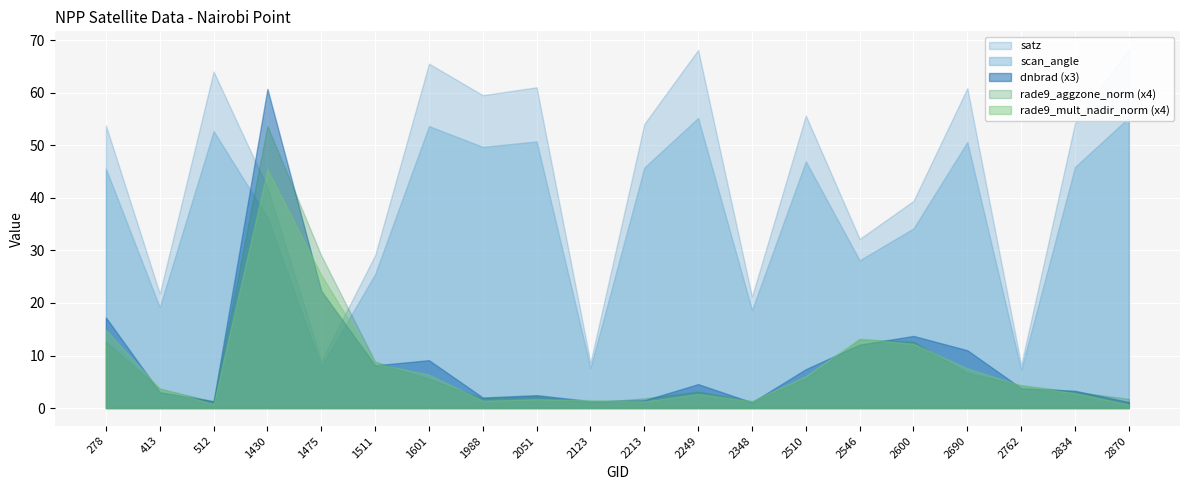

Which series has the largest total across all categories?

satz